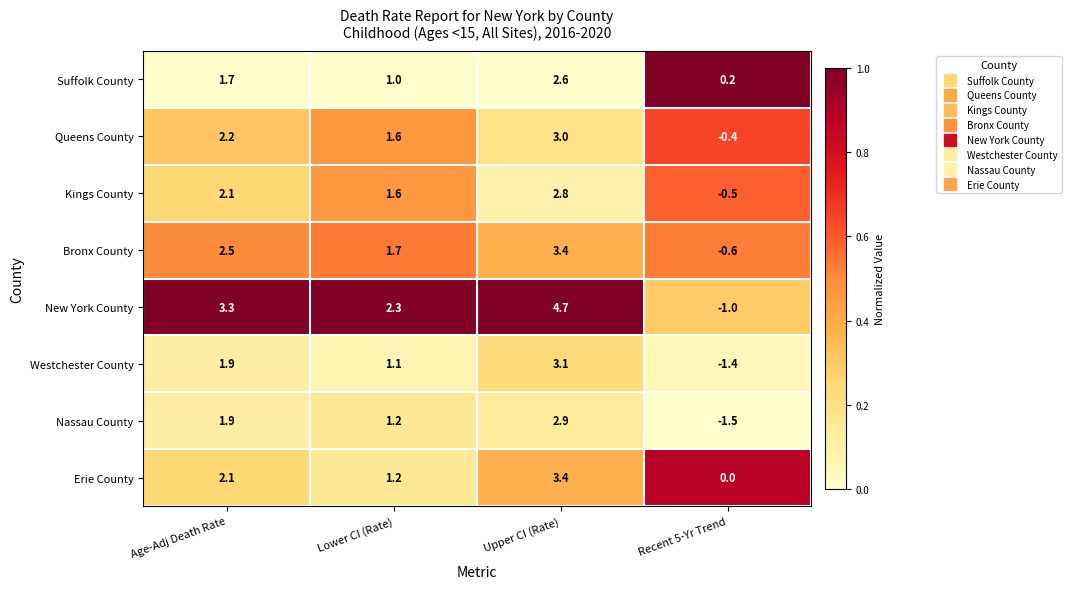

True or false: New York County has a value of 3.1 at Lower CI (Rate).

False